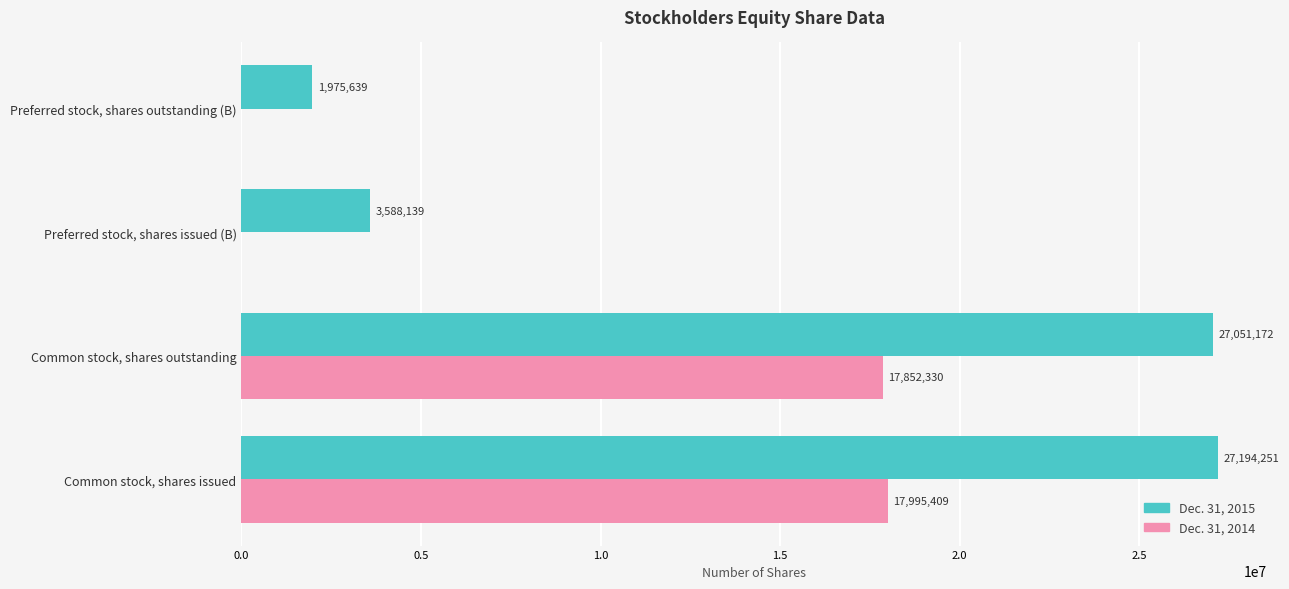

What is the maximum value for Dec. 31, 2014?

17995409